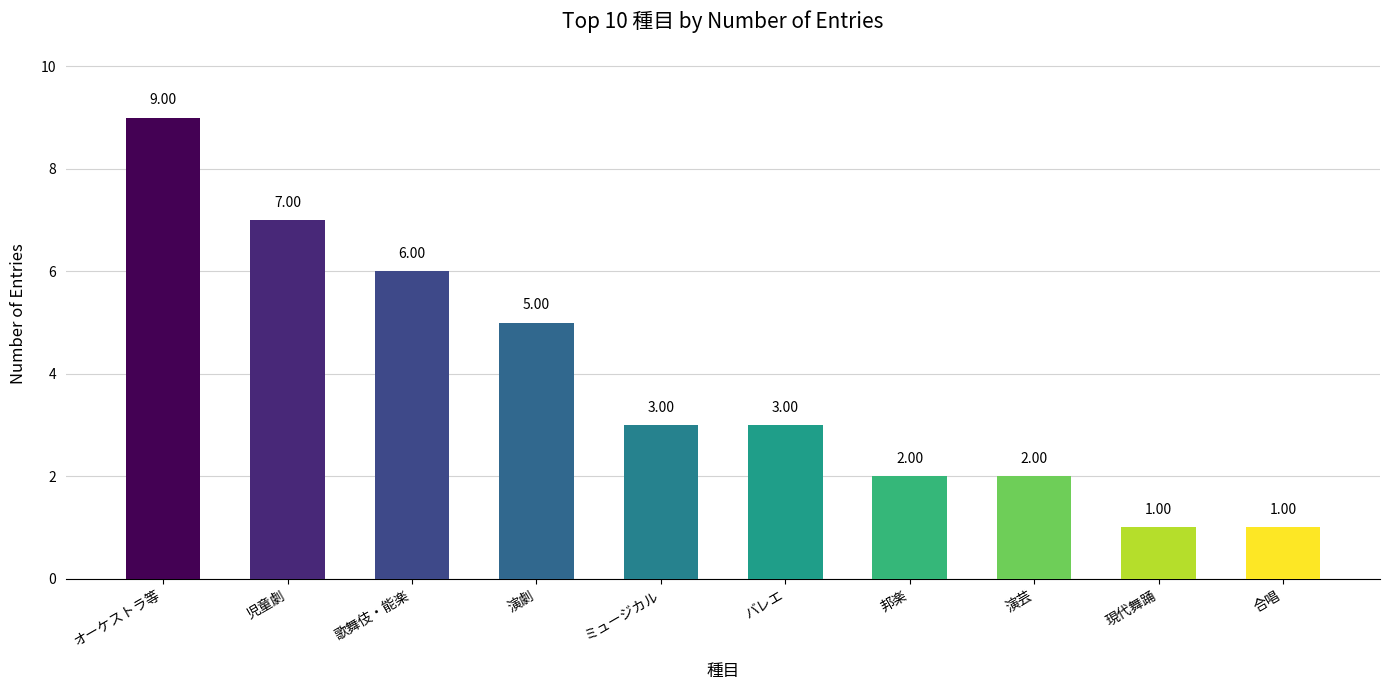

What is the average value?

4